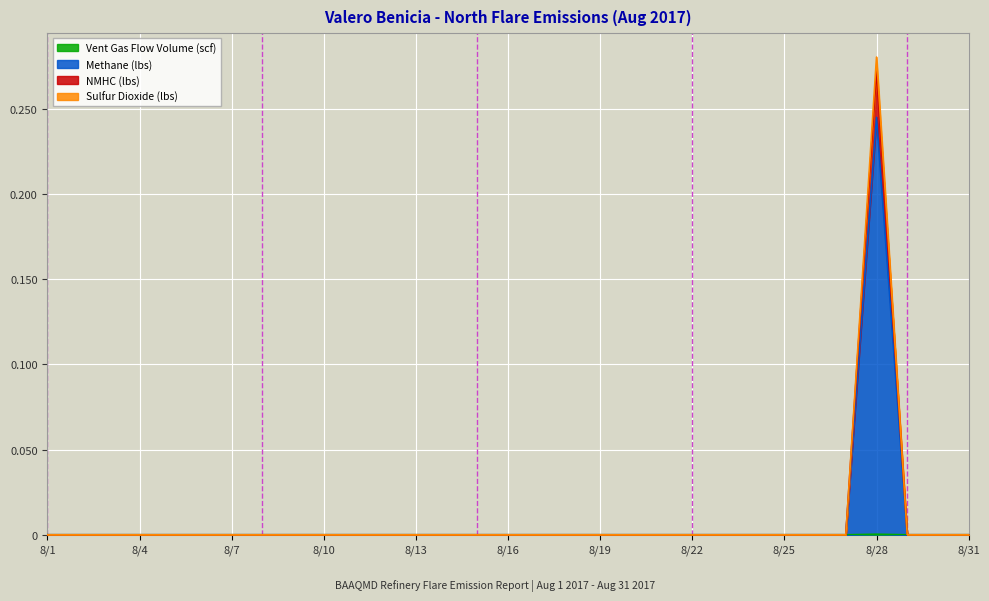

Which category has the highest value in the Sulfur Dioxide (lbs) series?

8/28